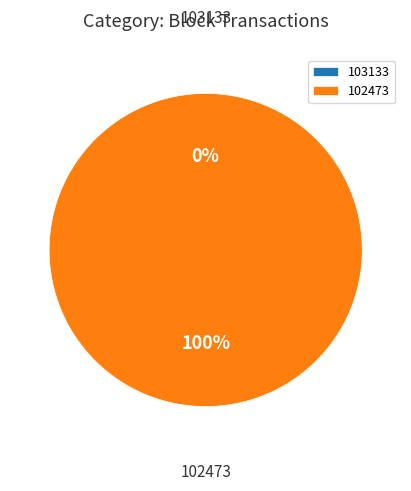

How many slices are in this pie chart?

2